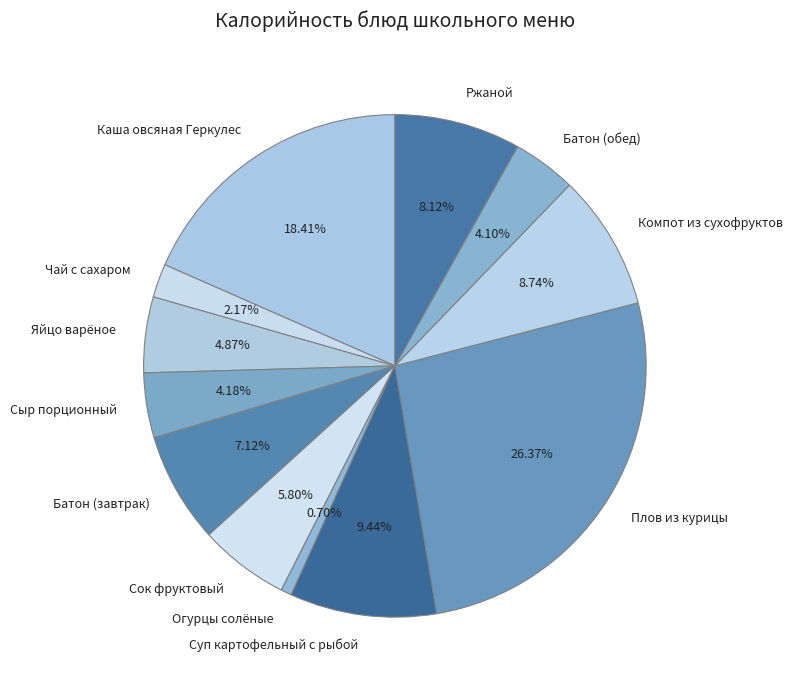

To the nearest percent, what is the combined percentage of Суп картофельный с рыбой and Каша овсяная Геркулес?

28%